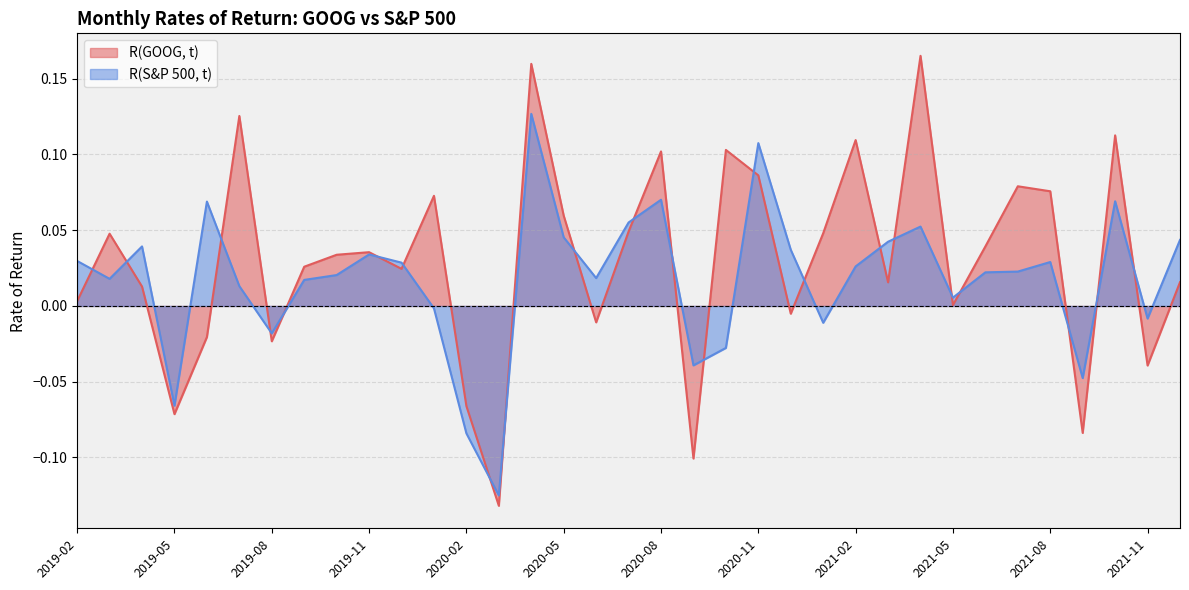

At which category does R(S&P 500, t) reach its first local peak?

2019-04